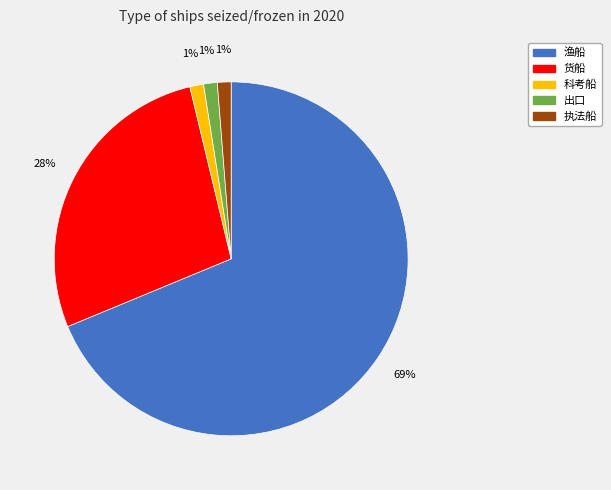

Is there any slice that represents more than half of the pie?

Yes